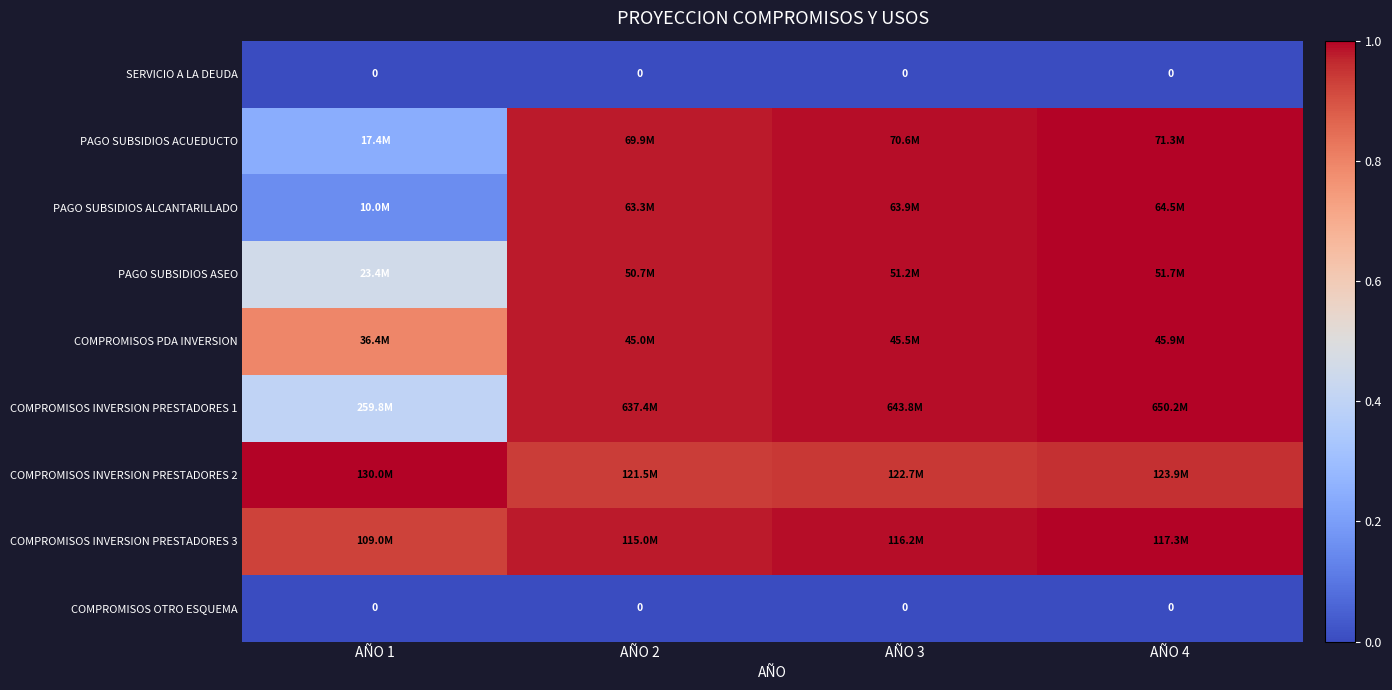

True or false: COMPROMISOS INVERSION PRESTADORES 1 has a value of 0.4 at AÑO 1.

True